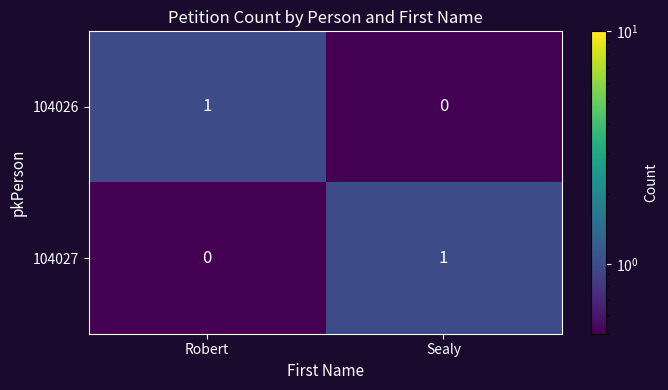

Reading left to right, what are all the values shown in this chart?

104026: 1	0
104027: 0	1